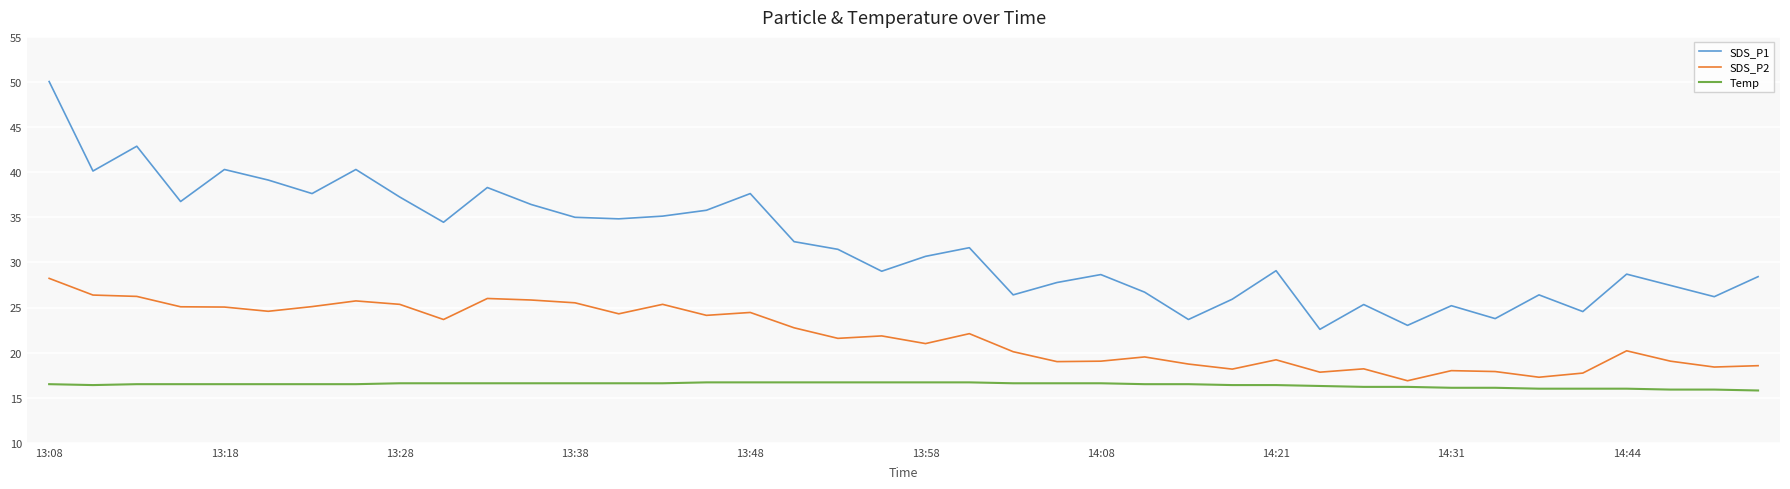

True or false: SDS_P1 and SDS_P2 intersect in this chart.

False